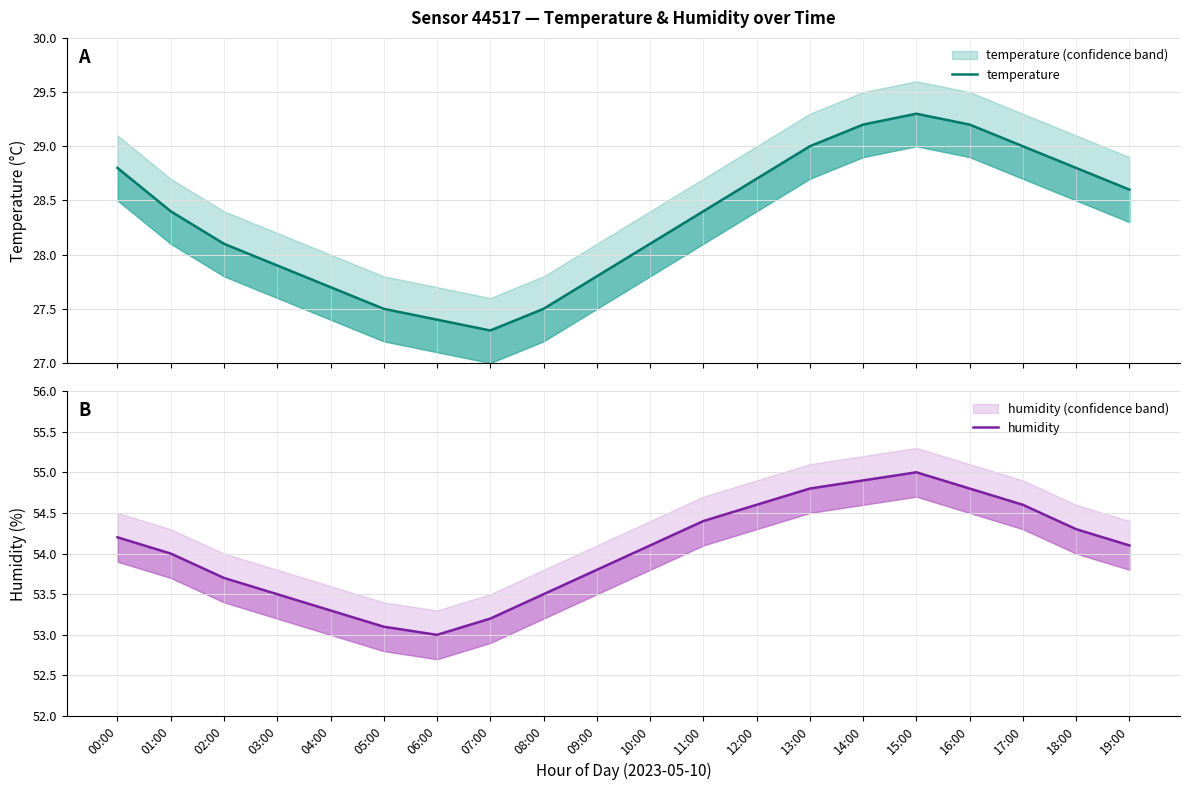

True or false: humidity has a value of 73.5 at 06:00.

False